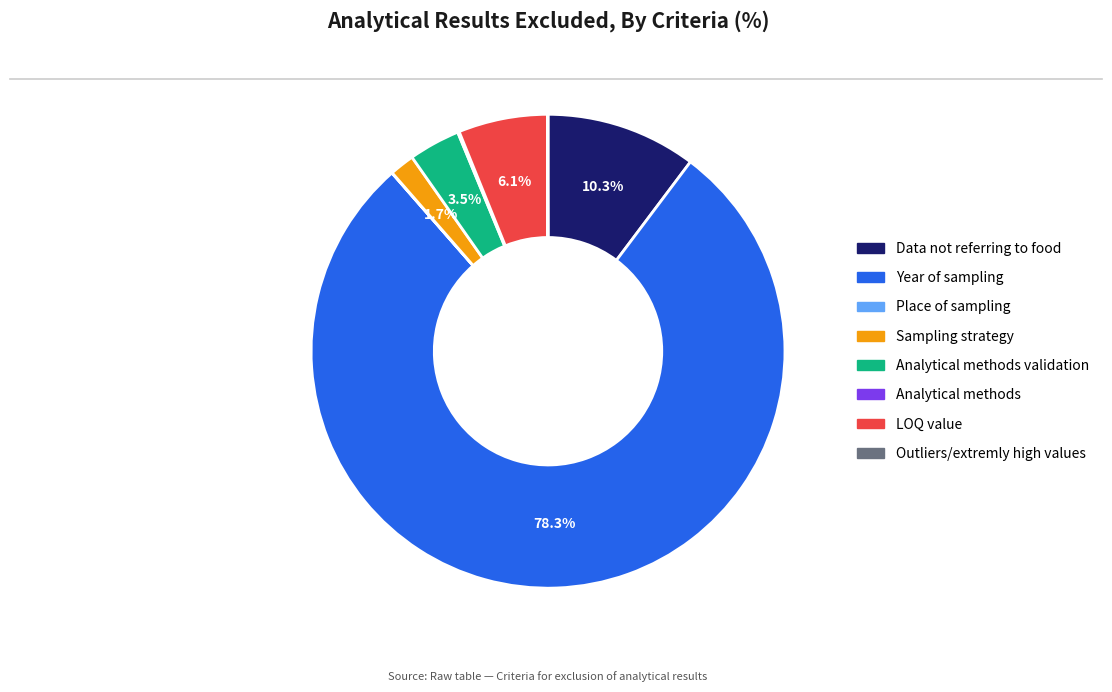

Is there any slice that represents more than half of the pie?

Yes